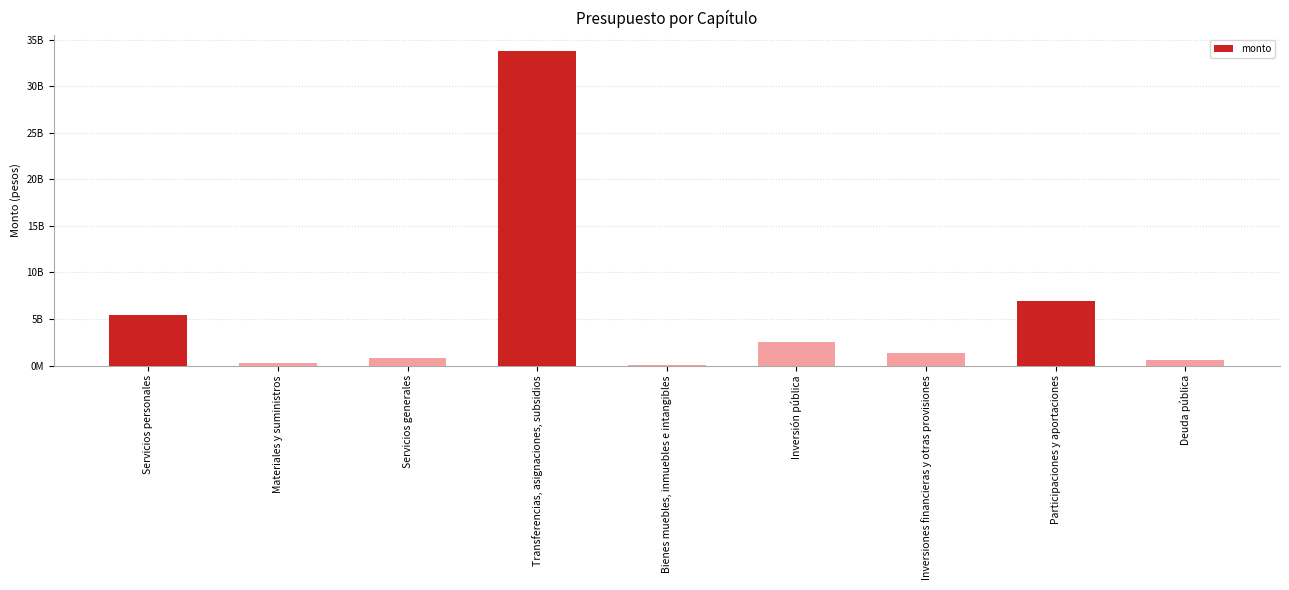

Are the bars horizontal?

No